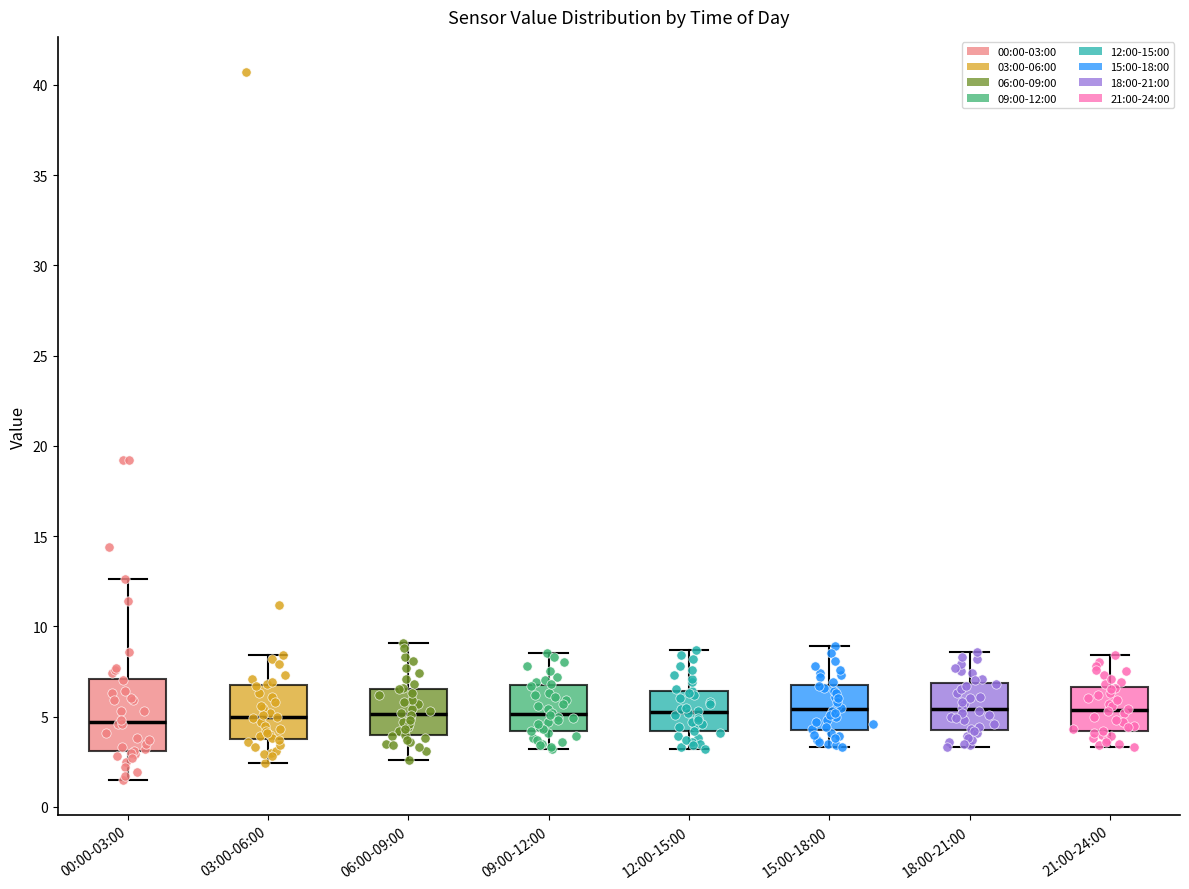

Where is the lower edge of the box for 18:00-21:00 on the y-axis? The values are not printed on the chart, so give them approximately, as read against the axis.

4.5